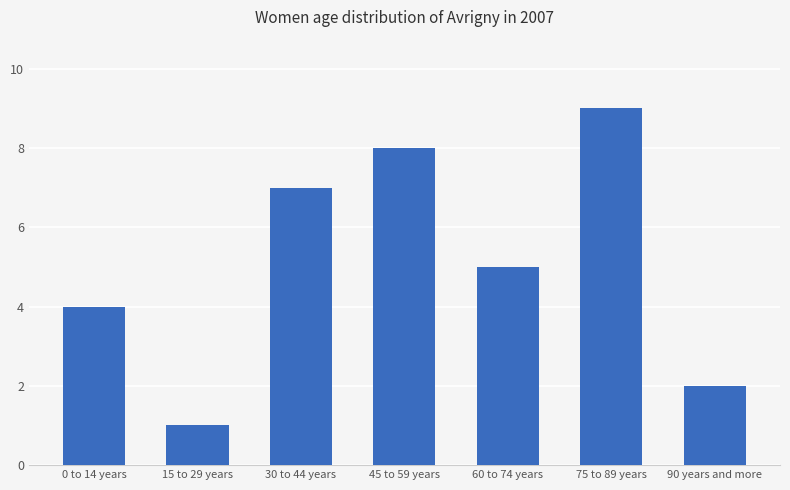

Which category has the highest value across all series?

75 to 89 years